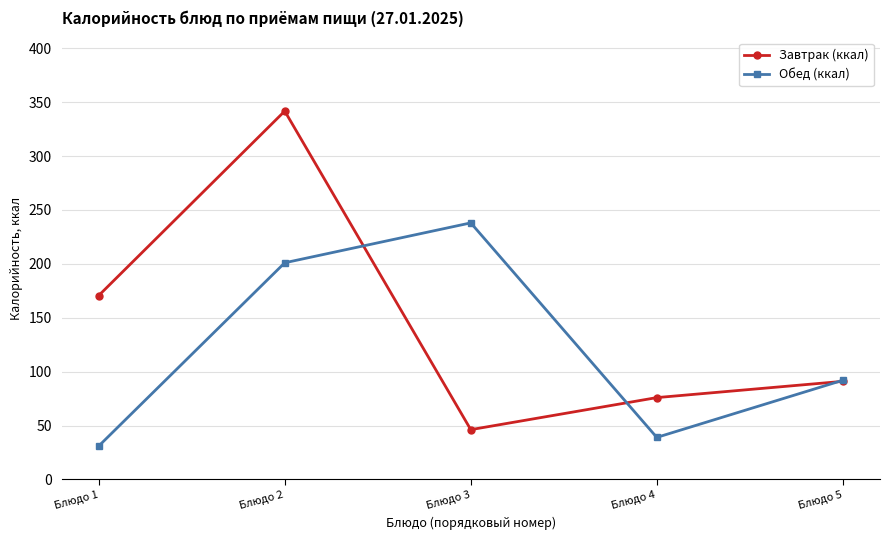

List the series in order of their overall mean, lowest first.

Обед (ккал), Завтрак (ккал)